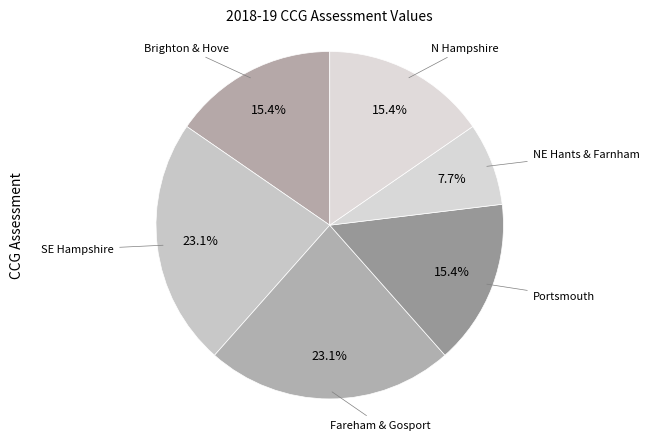

Which has a higher value, N Hampshire or SE Hampshire?

SE Hampshire